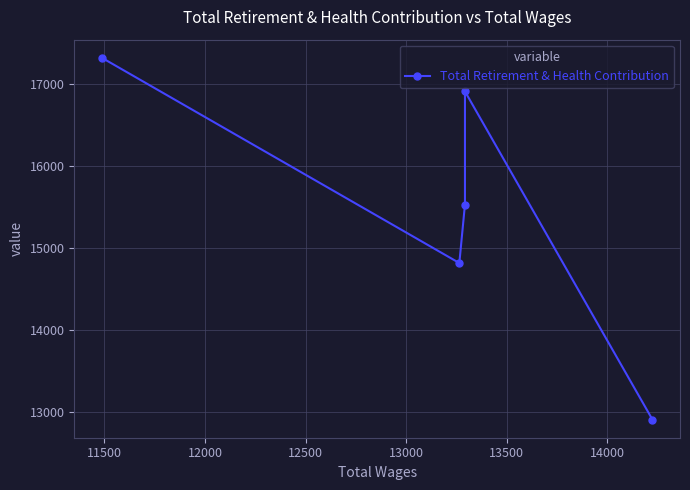

How many series are shown in this chart?

1